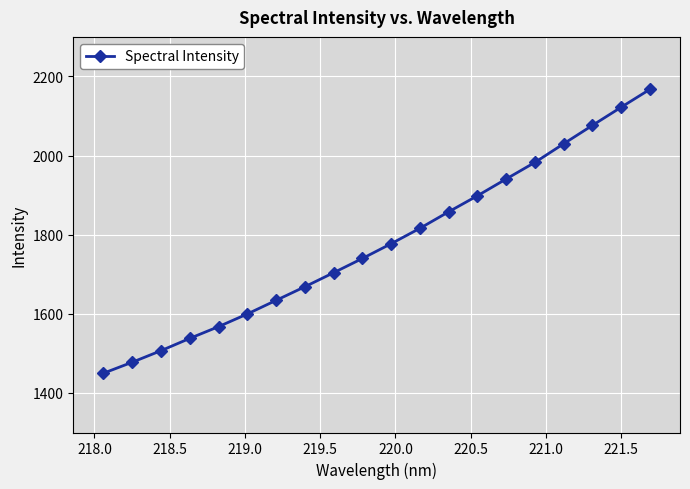

What is the sum of all values?

35554.3